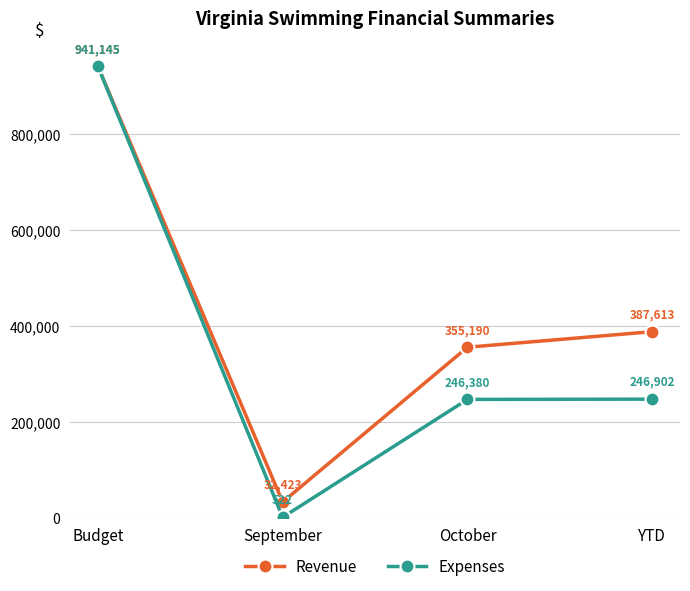

The Revenue series shows 387613.4 at YTD. True or false?

True